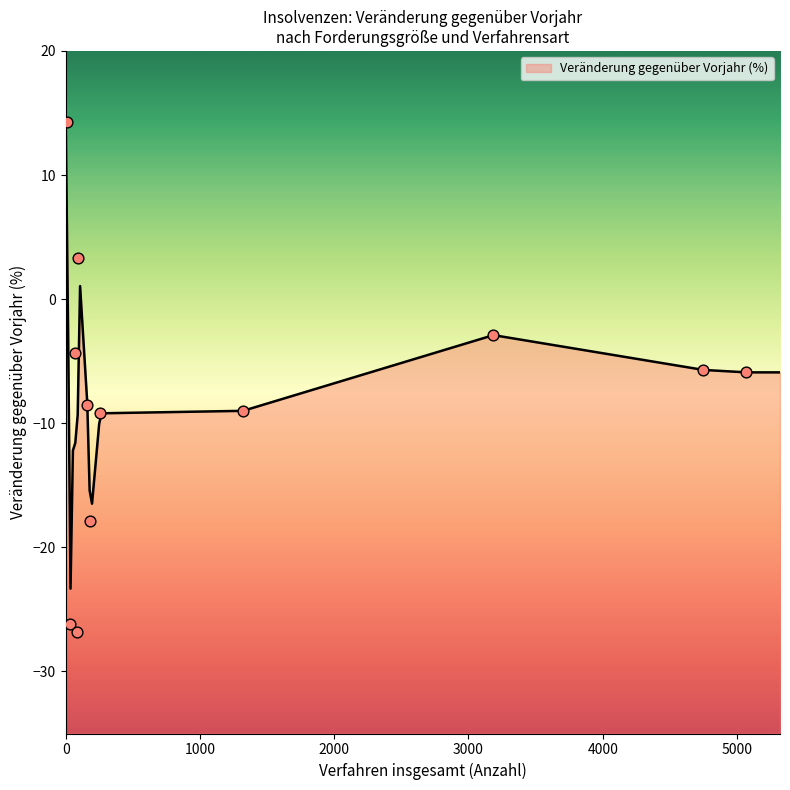

Between 82 and 184, which is larger?

184